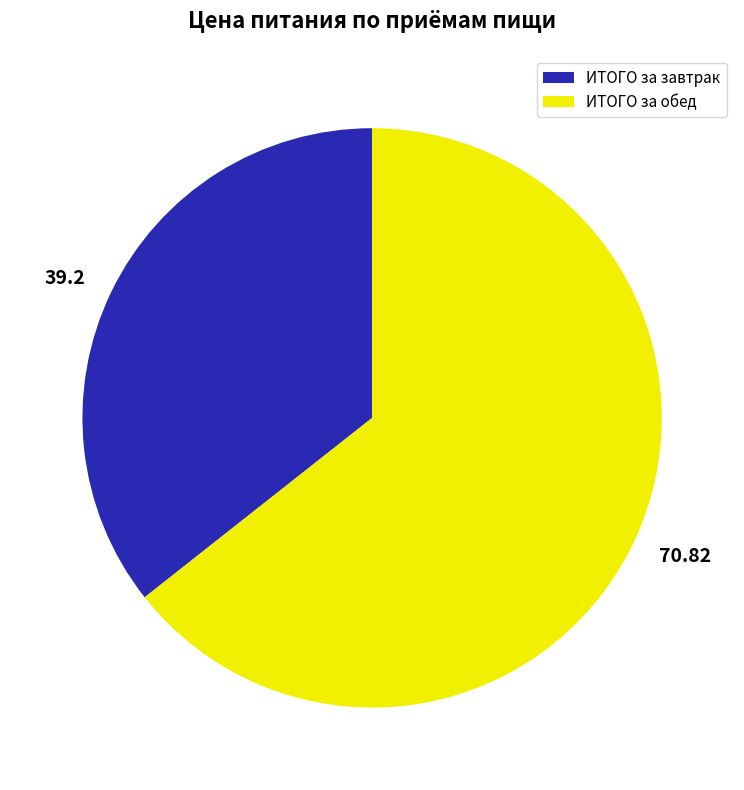

Which slice represents more than half of the pie?

ИТОГО за обед